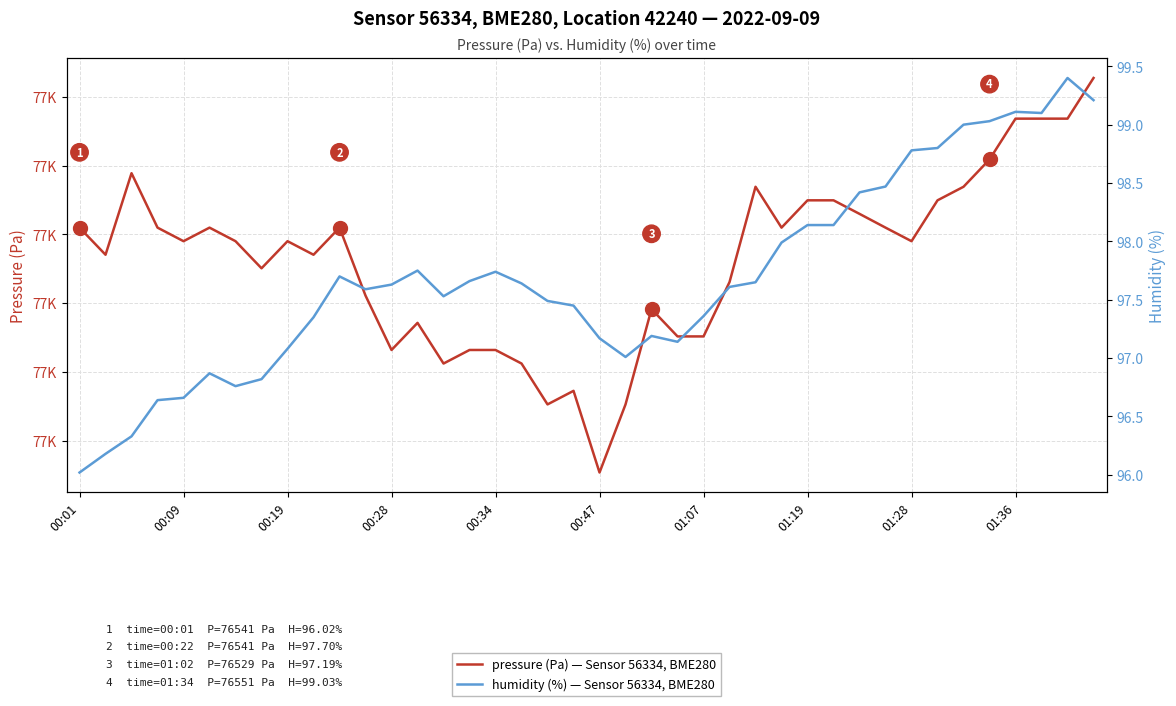

What is the difference between the second highest and minimum values in the humidity (%) series?

3.2